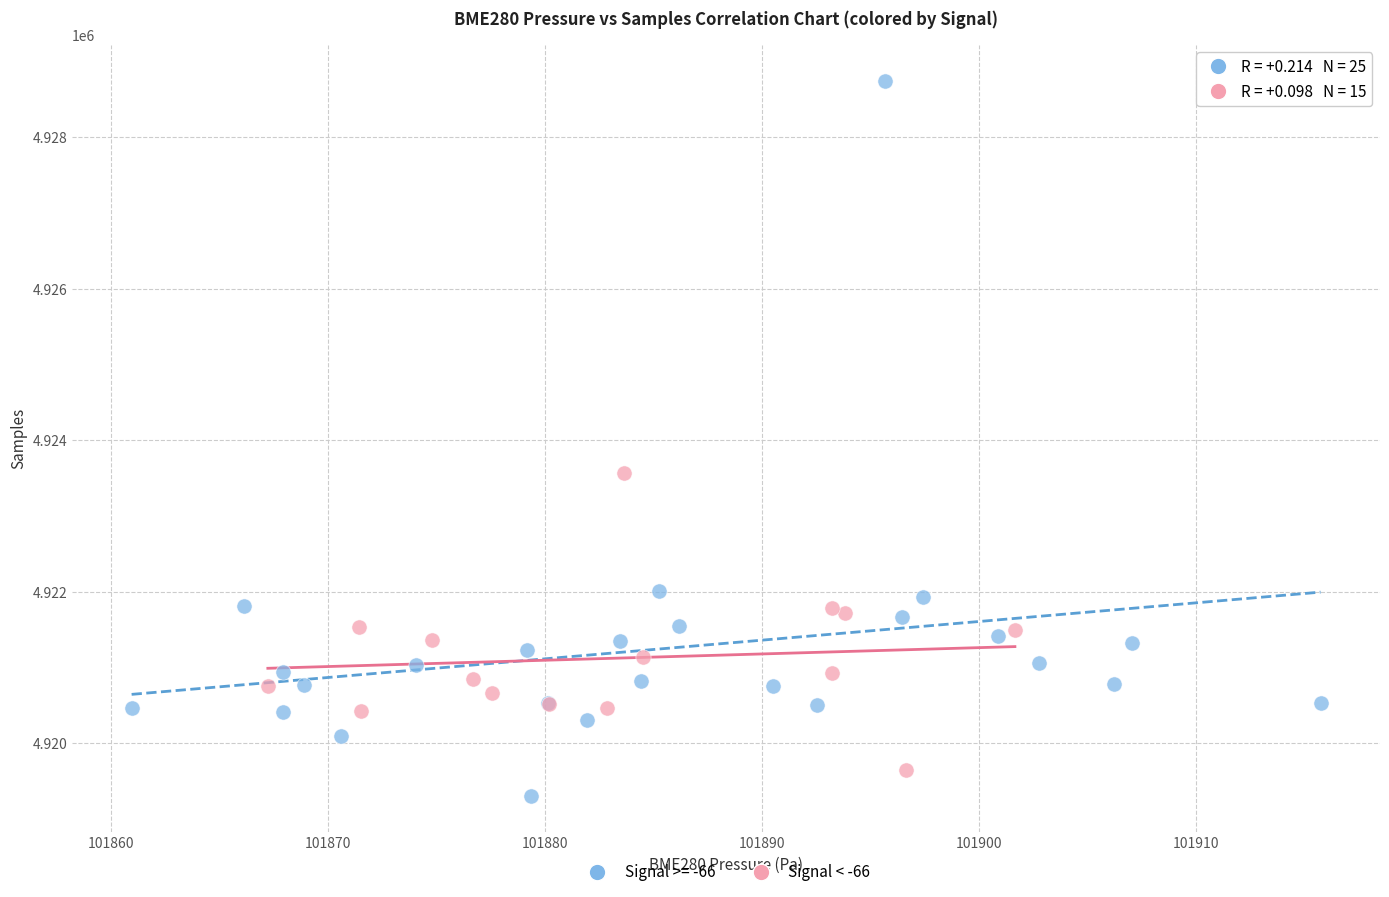

Which series reaches the maximum Y coordinate?

Signal >= -66